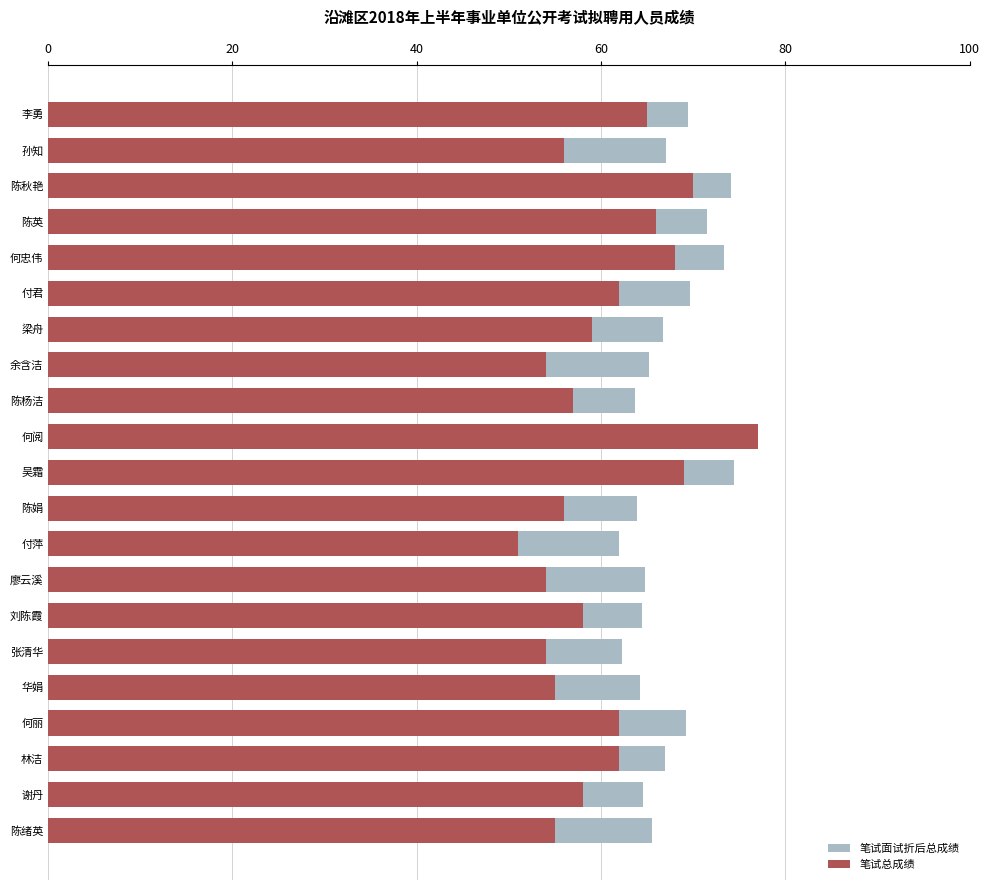

What is the highest value of the 笔试总成绩 series?

77.0